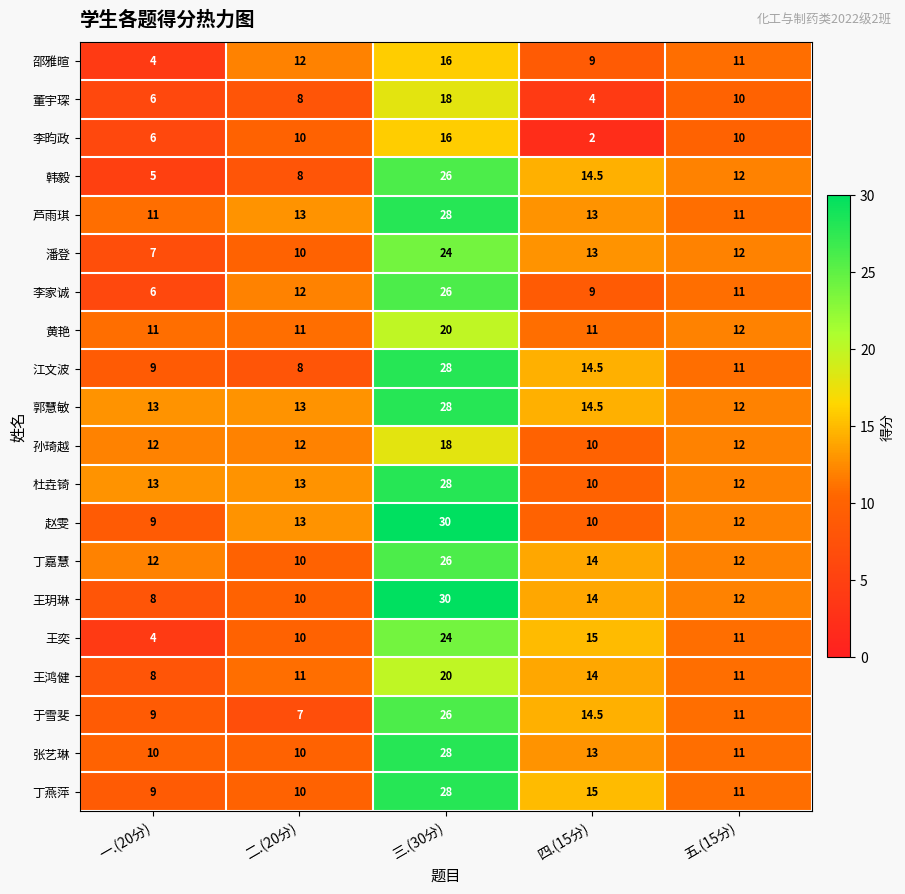

What is the total value across all series at 二.(20分)?

211.0